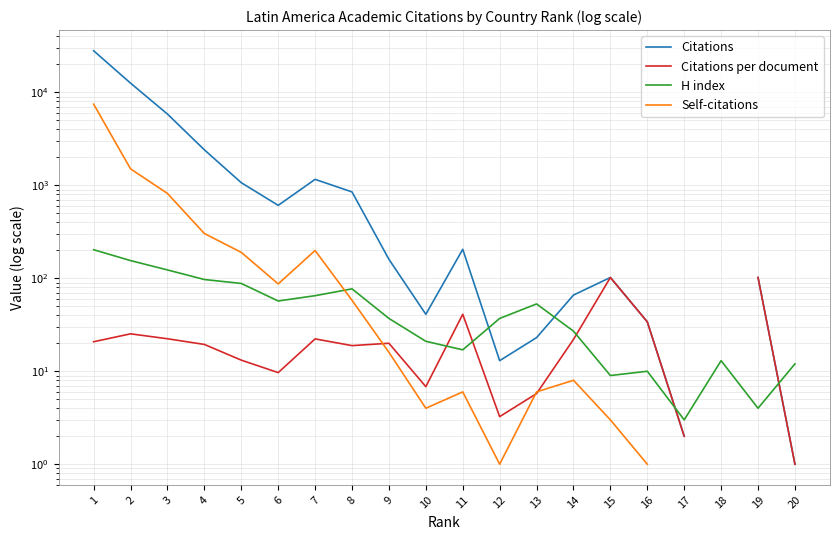

At which category is the sum across all series the highest?

1